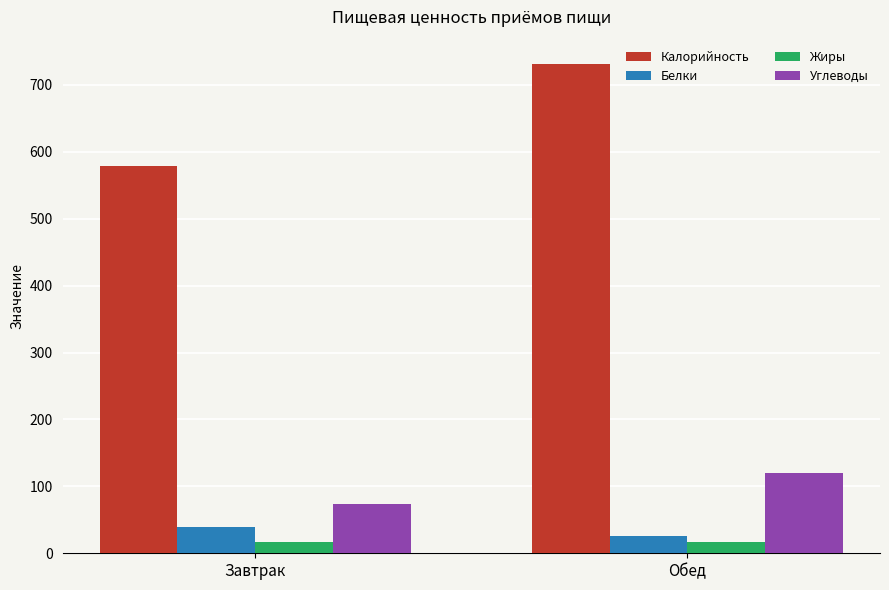

What position from the right is Обед?

1